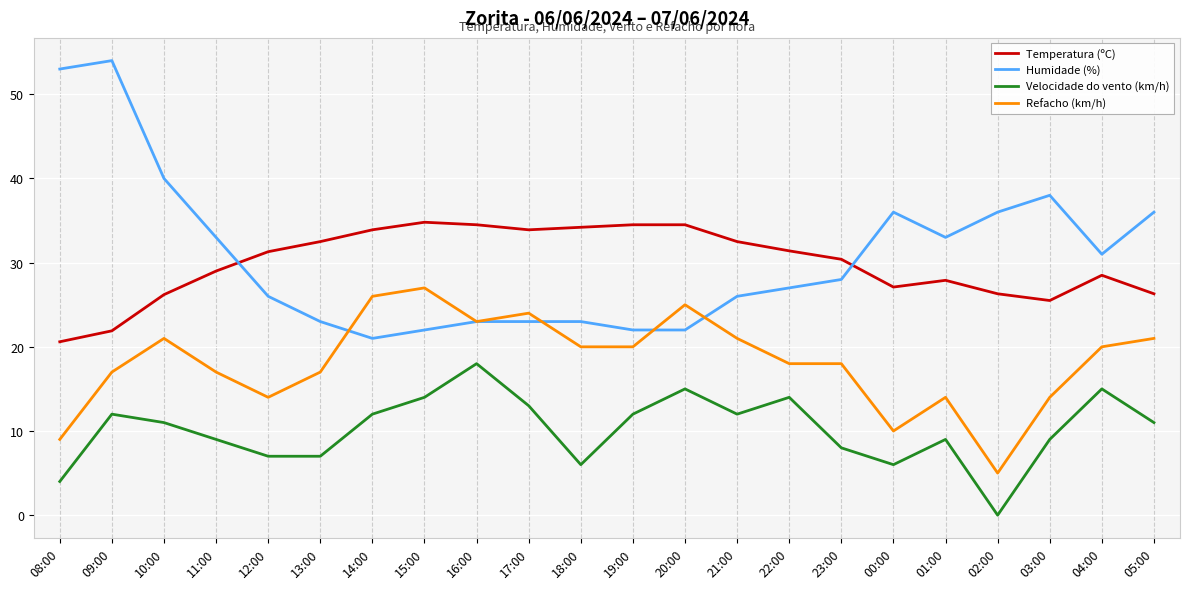

True or false: Refacho (km/h) and Velocidade do vento (km/h) intersect in this chart.

False